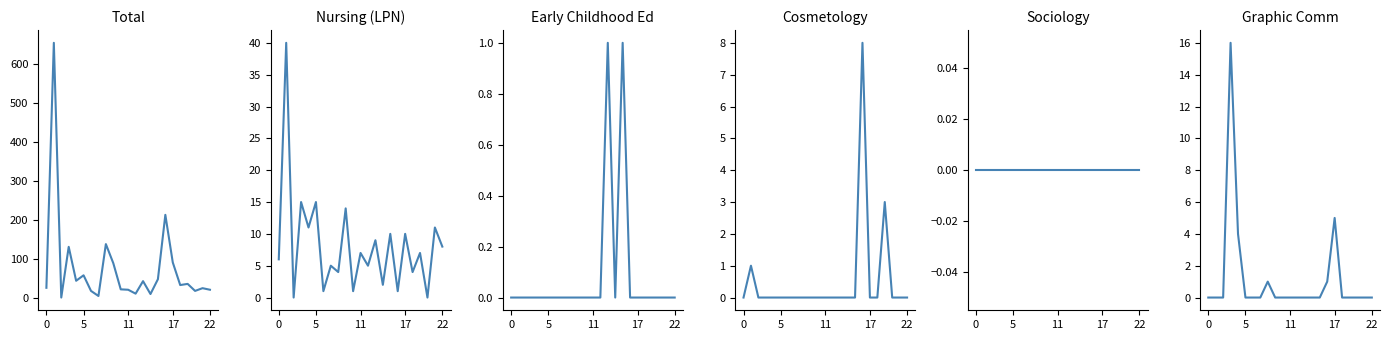

Which series has the largest total across all categories?

Total